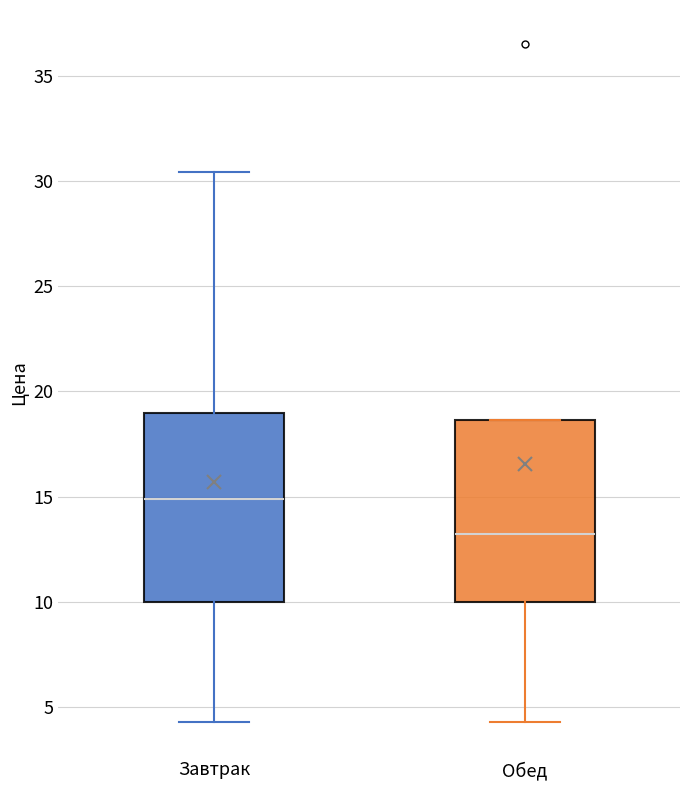

Reading left to right, transcribe this box plot: for each box, give where its median line is, the range the box spans, and where its two whiskers end, as read against the y-axis. The values are not printed on the chart, so give them approximately, as read against the axis.

Завтрак: median 15.0, box 10.0 to 19.0, whiskers 4.5 to 30.5
Обед: median 13.5, box 10.0 to 18.5, whiskers 4.5 to 18.5